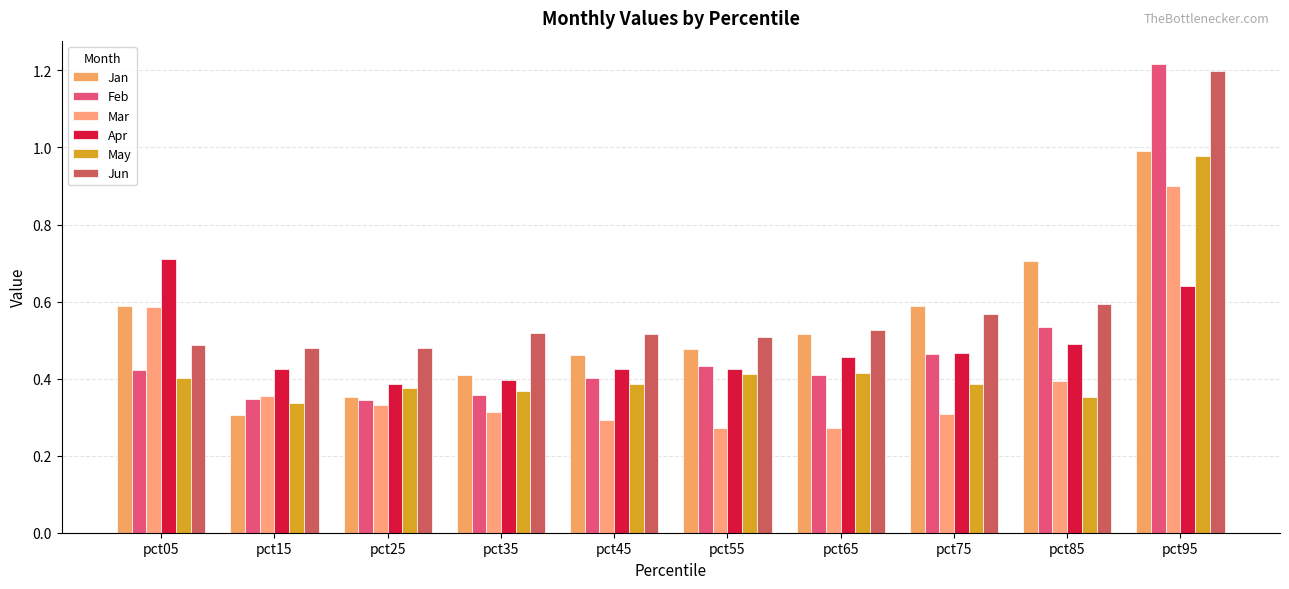

Reading left to right, what are all the values shown in this chart?

Jan: 0.6	0.3	0.4	0.4	0.5	0.5	0.5	0.6	0.7	1.0
Feb: 0.4	0.3	0.3	0.4	0.4	0.4	0.4	0.5	0.5	1.2
Mar: 0.6	0.4	0.3	0.3	0.3	0.3	0.3	0.3	0.4	0.9
Apr: 0.7	0.4	0.4	0.4	0.4	0.4	0.5	0.5	0.5	0.6
May: 0.4	0.3	0.4	0.4	0.4	0.4	0.4	0.4	0.4	1.0
Jun: 0.5	0.5	0.5	0.5	0.5	0.5	0.5	0.6	0.6	1.2